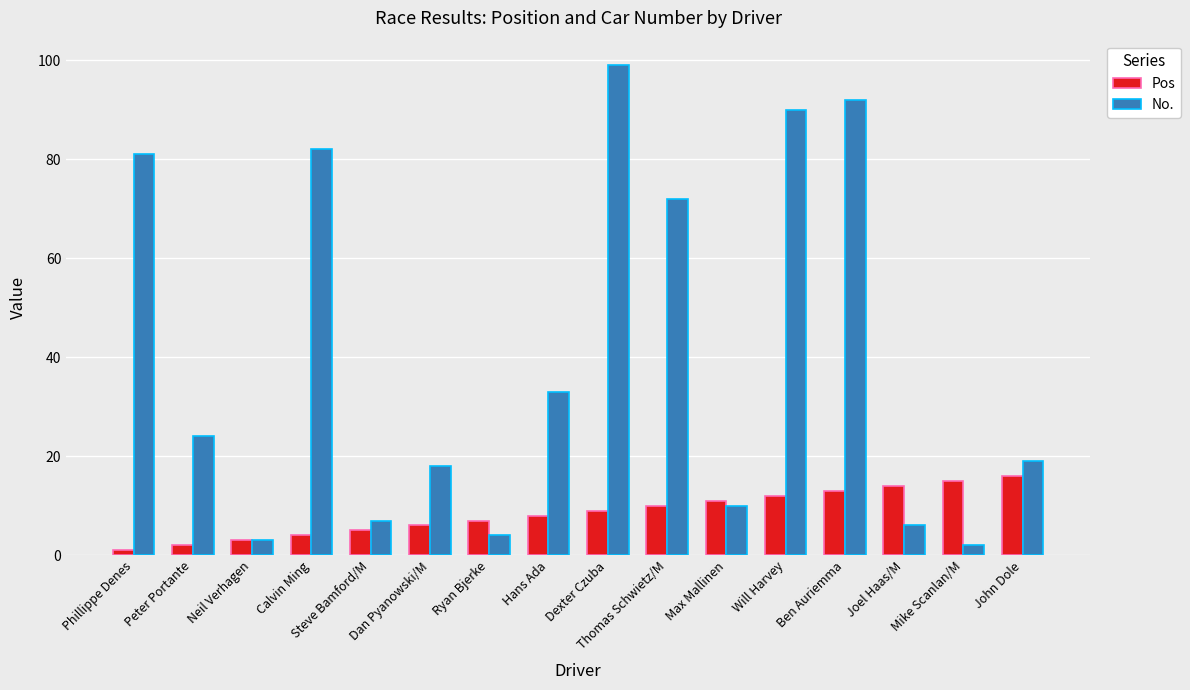

What position from the left is Dexter Czuba?

9